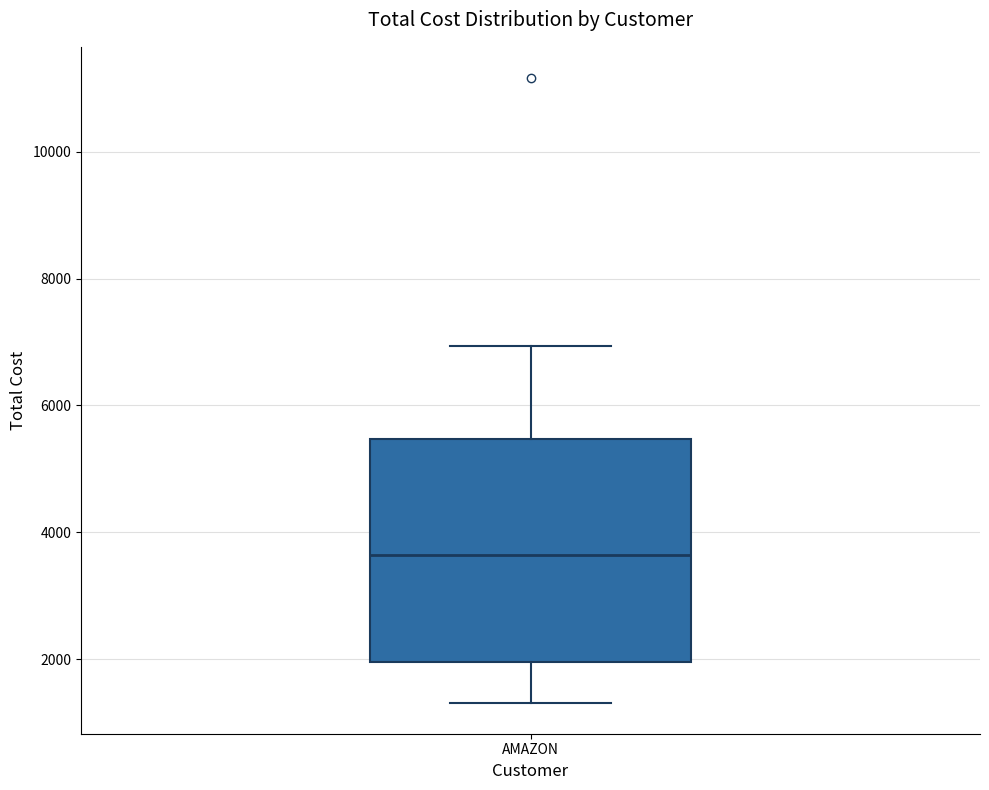

Read this box plot against the y-axis: the position of the median line, the range covered by the box, and the ends of both whiskers. The values are not printed on the chart, so give them approximately, as read against the axis.

median 3600, box 2000 to 5400, whiskers 1400 to 7000